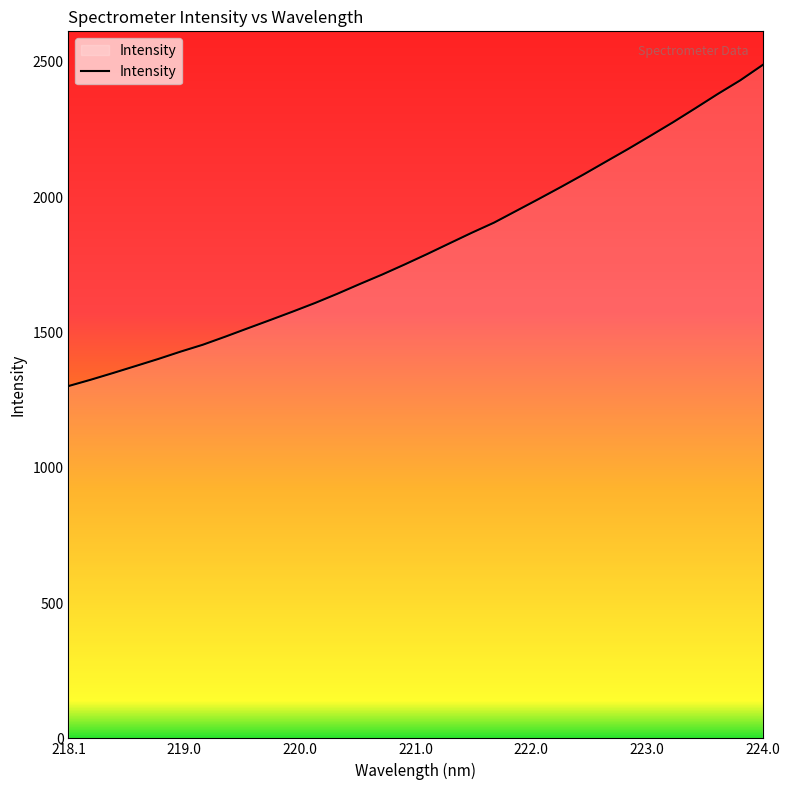

What is the minimum value shown in the chart?

1301.7